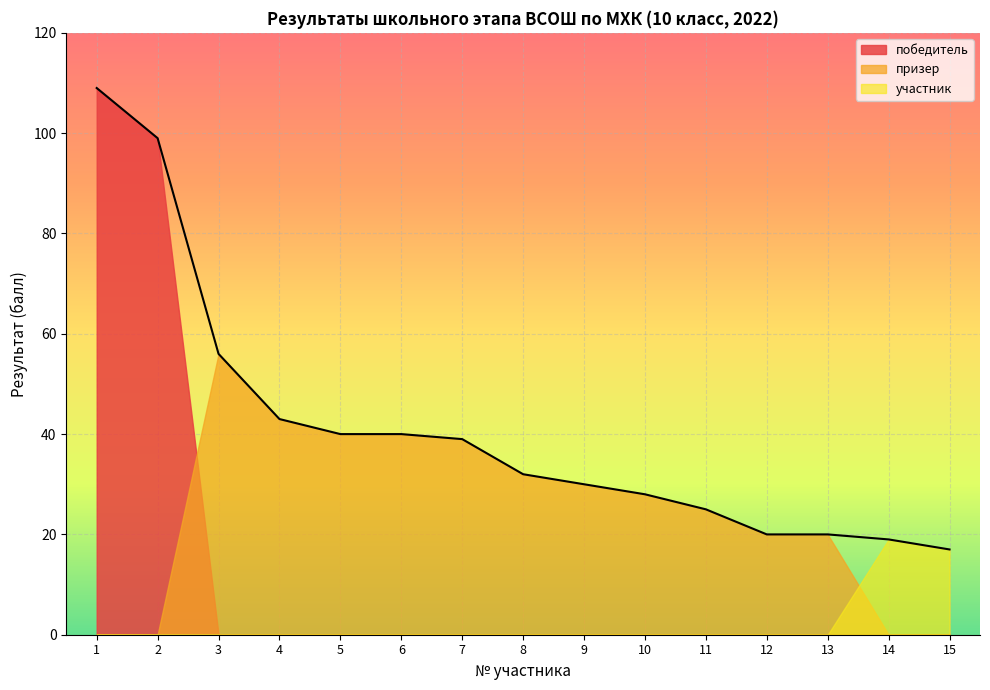

Which series has the widest spread of values?

победитель